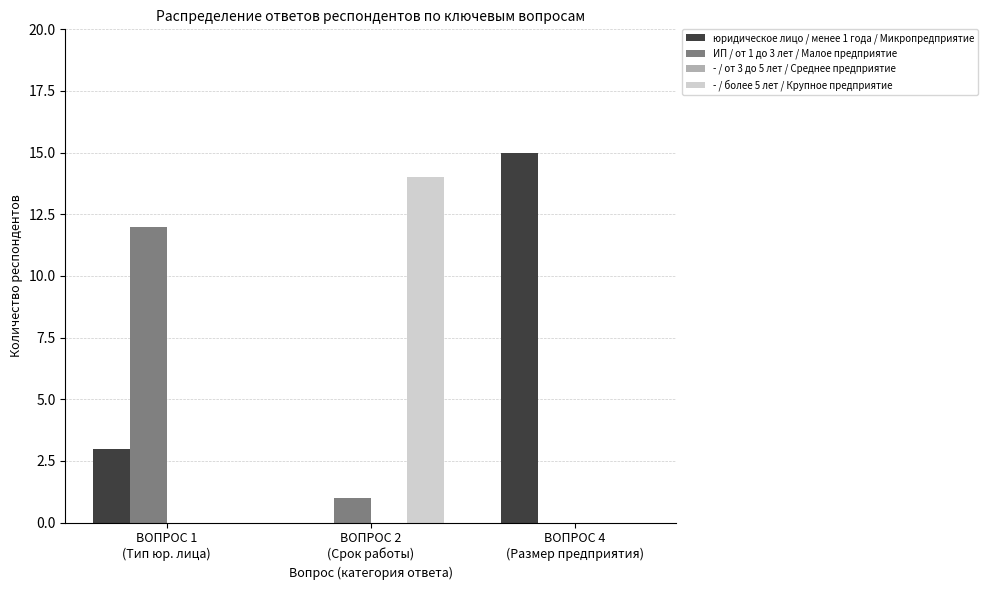

Which series has the largest total across all categories?

юридическое лицо / менее 1 года / Микропредприятие